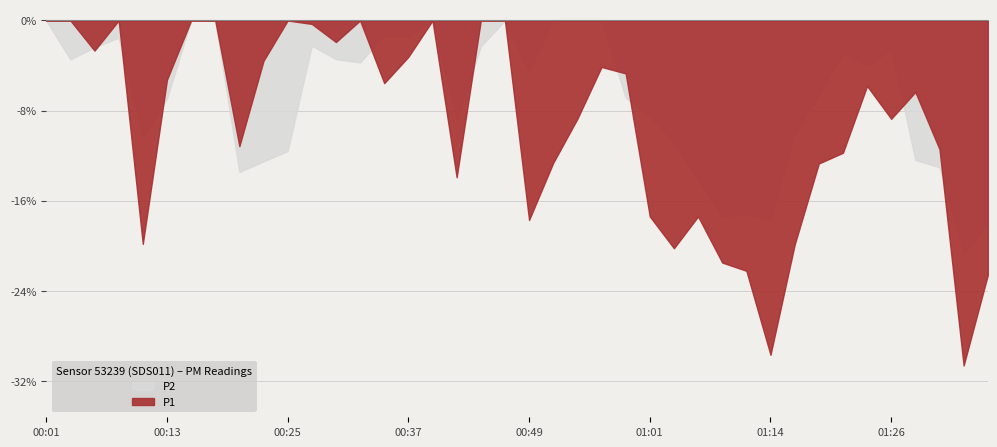

What is the label of the 17th point from the right?

00:57